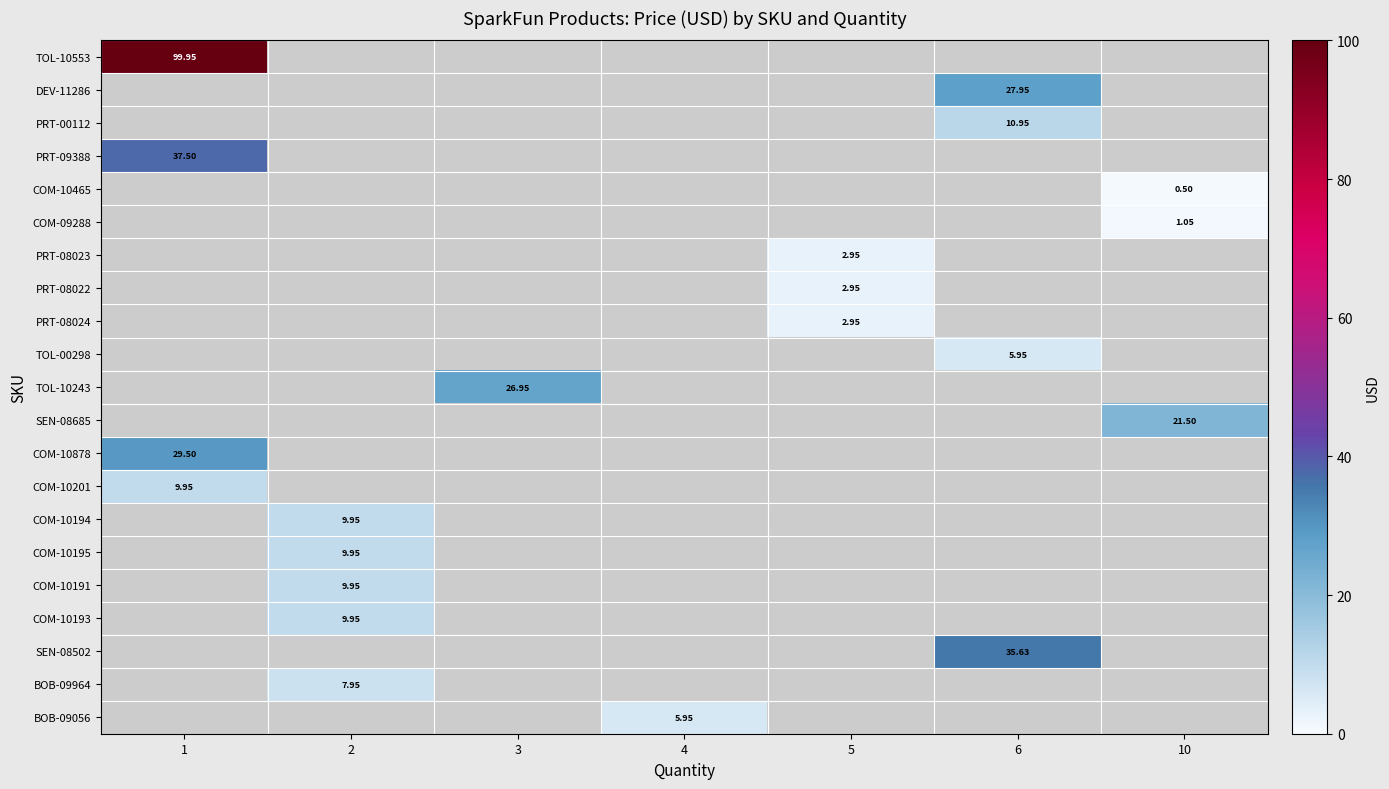

What is the smallest value displayed?

0.5